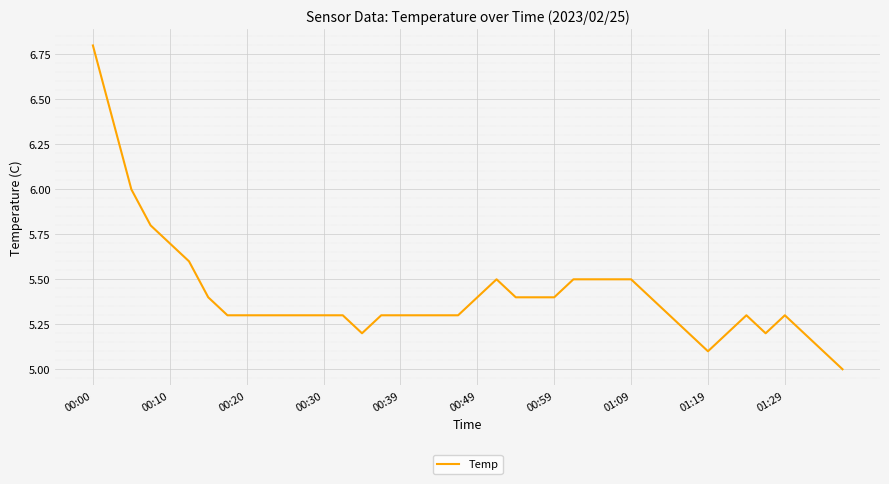

What is the smallest value displayed?

5.0